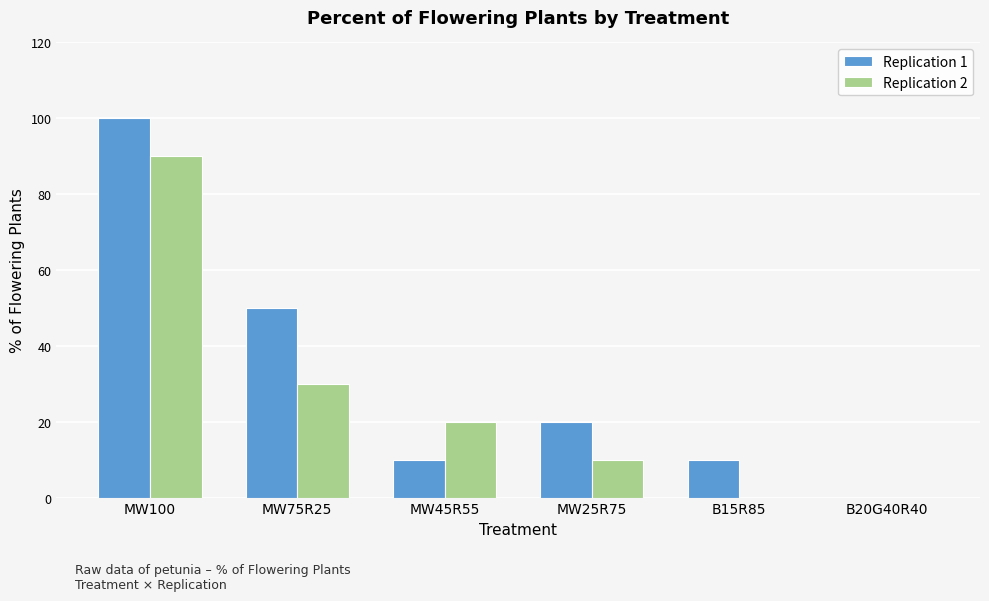

Which series has the largest total across all categories?

Replication 1